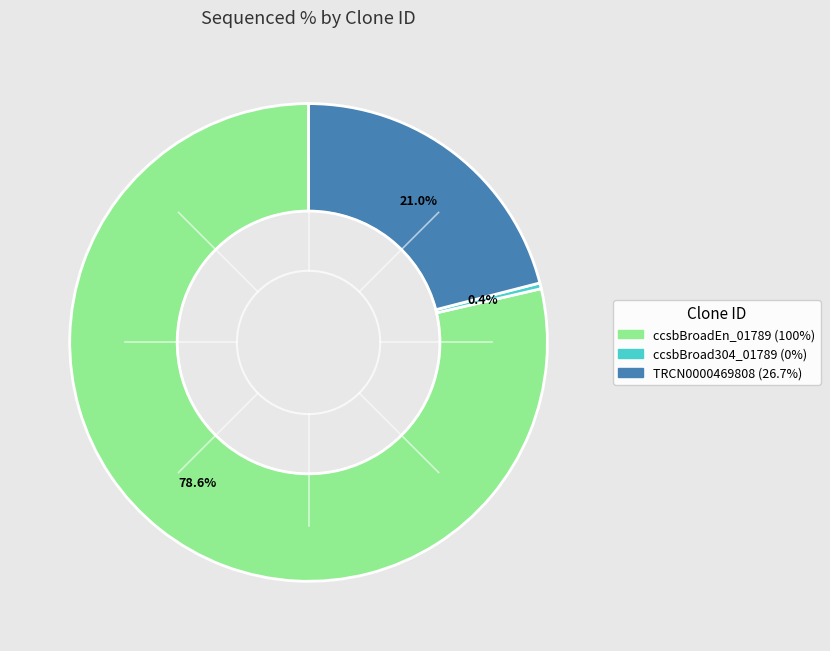

How much of the chart is everything except TRCN0000469808?

78.9%